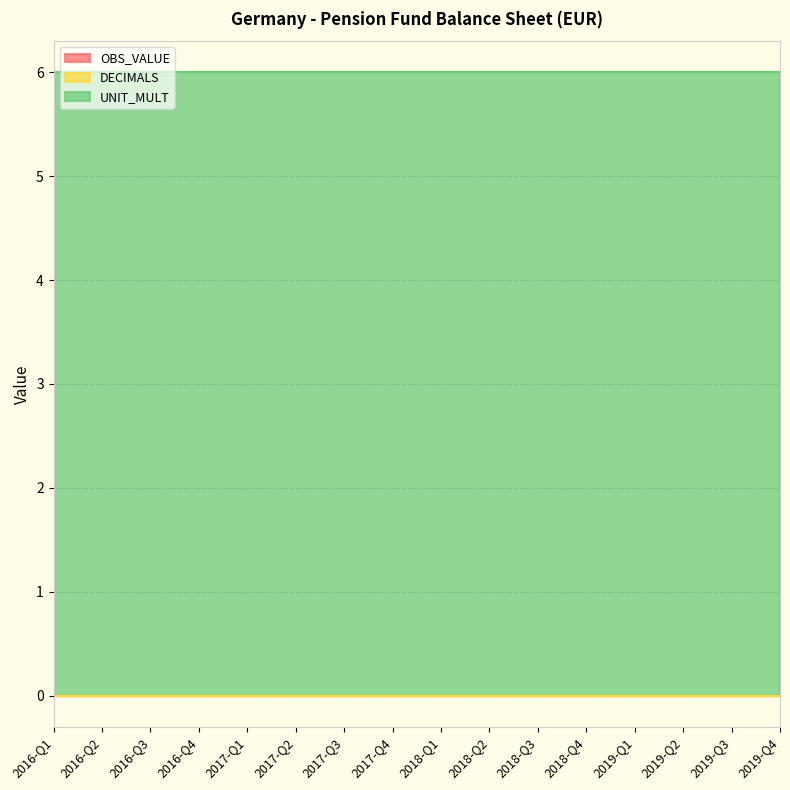

True or false: DECIMALS has more than 0 points higher than both neighbors.

False